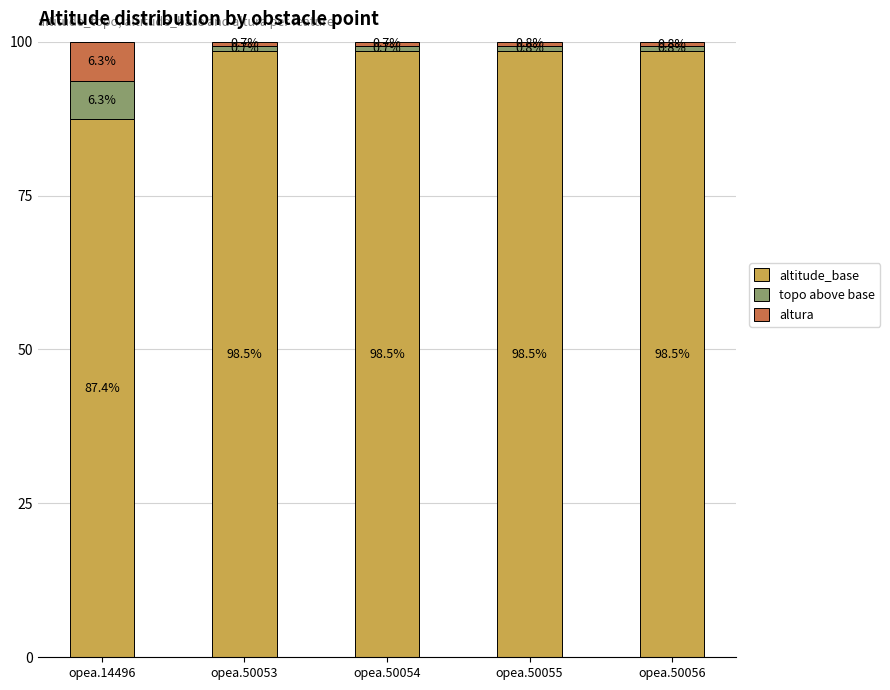

Does the chart contain any negative values?

No